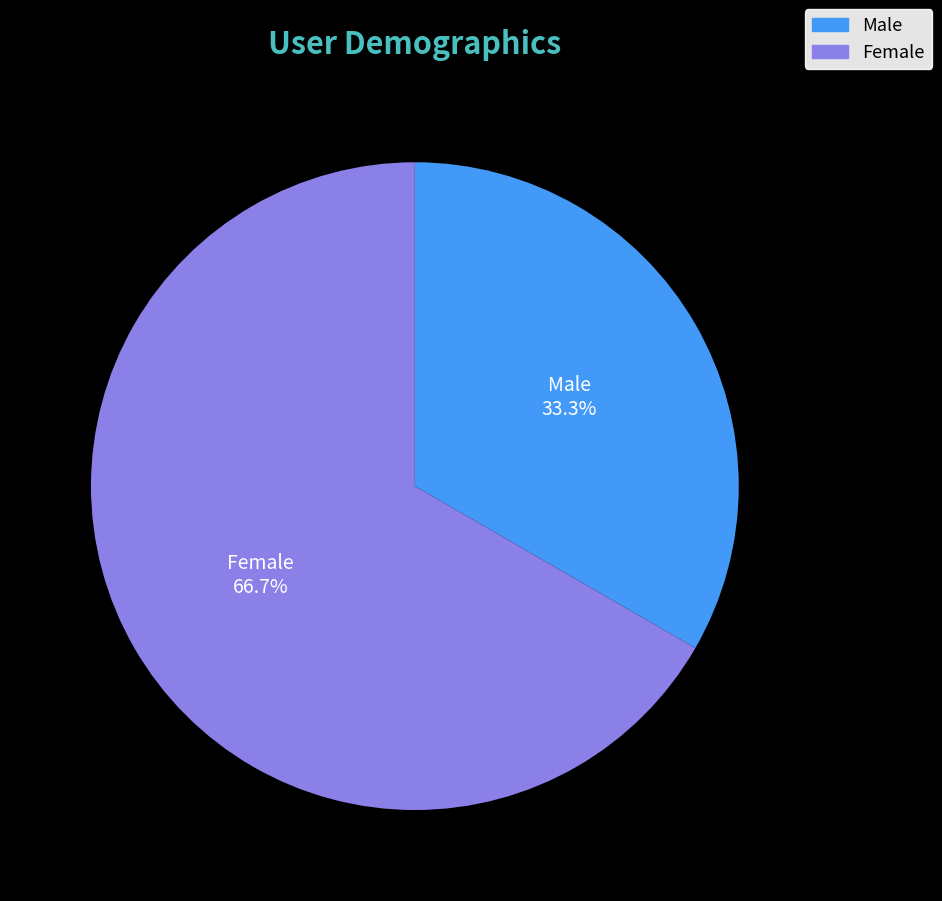

Is there a majority slice in this chart?

Yes